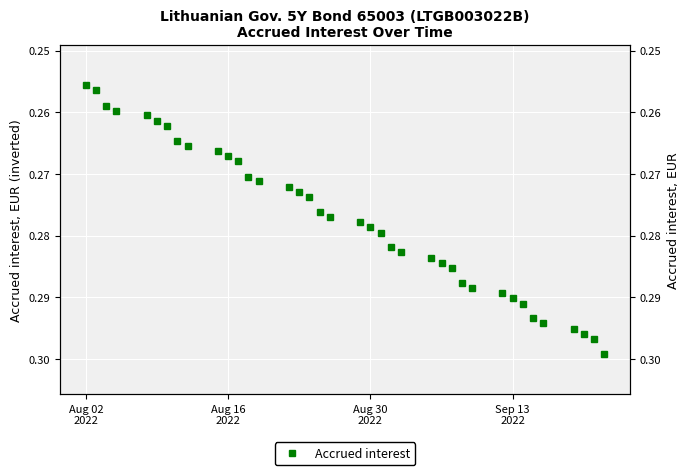

What is the value of the 13th point from the left?

0.3